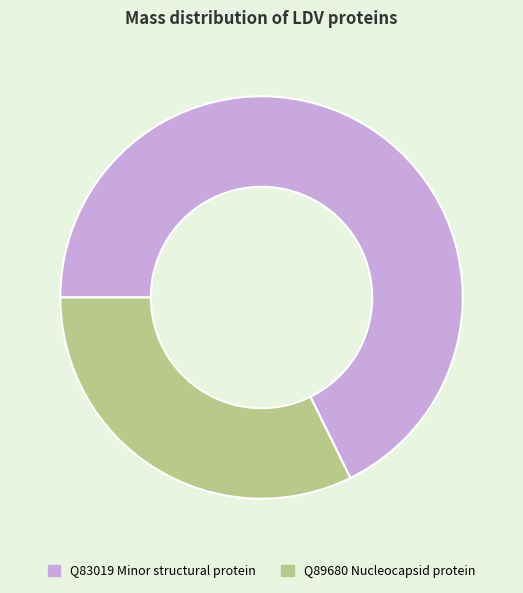

Combined, do Q89680 Nucleocapsid protein and Q83019 Minor structural protein account for over 50%?

Yes